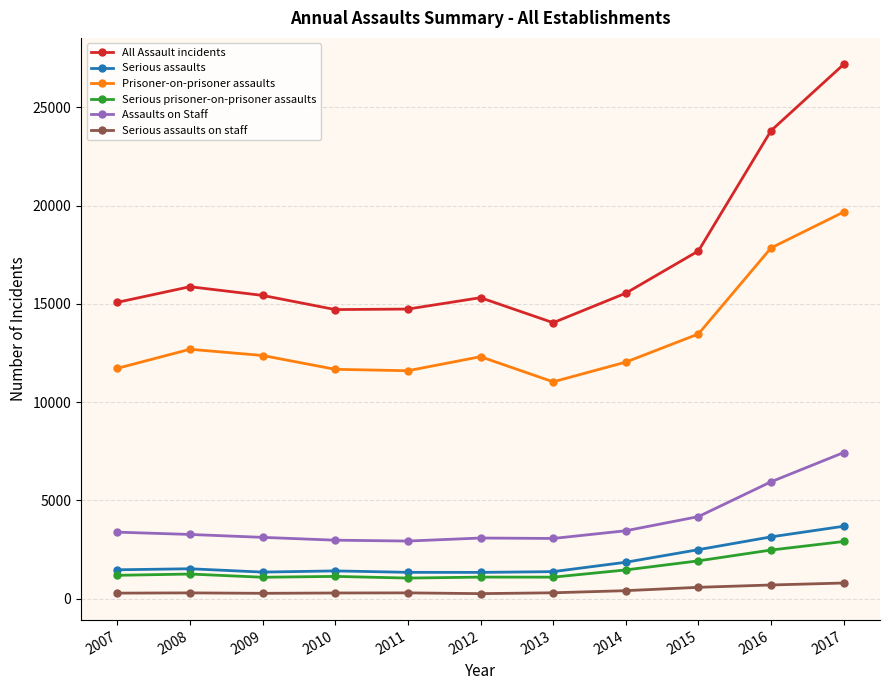

What is the difference between the maximum and second lowest values in the Prisoner-on-prisoner assaults series?

8077